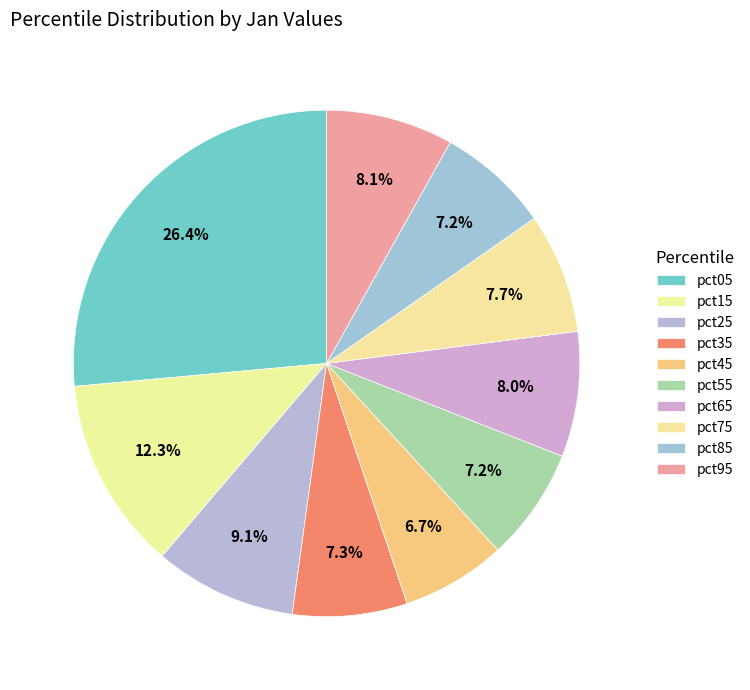

How many slices are in this pie chart?

10